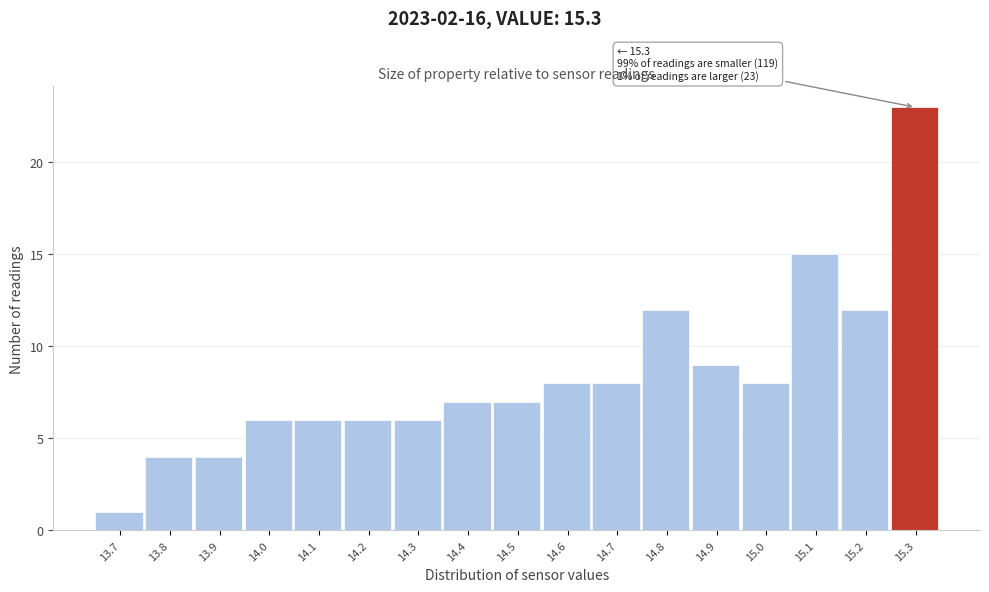

Reading left to right, what are all the values shown in this chart?

1	4	4	6	6	6	6	7	7	8	8	12	9	8	15	12	23